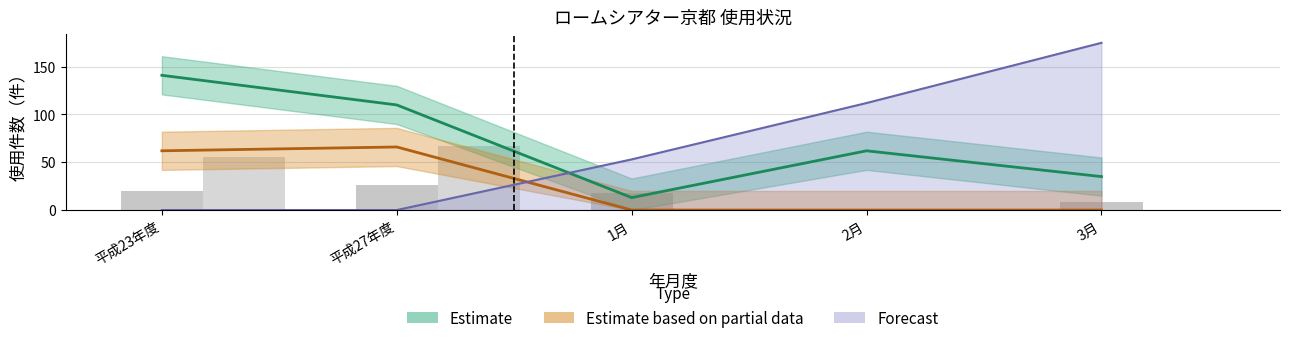

What position from the right is 1月?

3